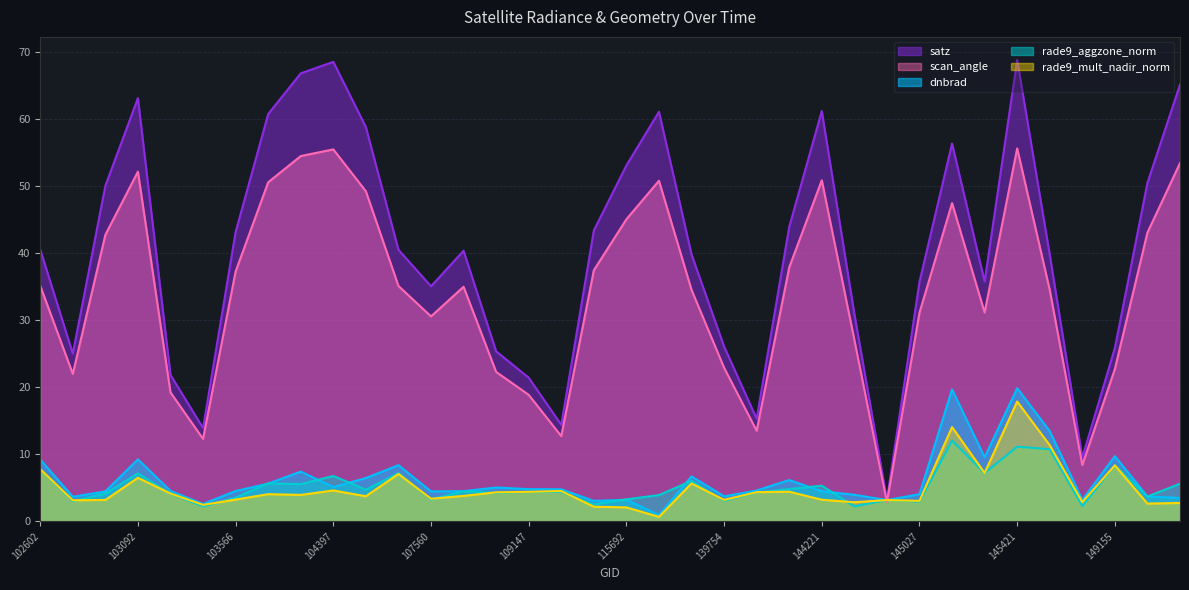

Where do scan_angle and rade9_mult_nadir_norm first cross each other?

144634 and 144831